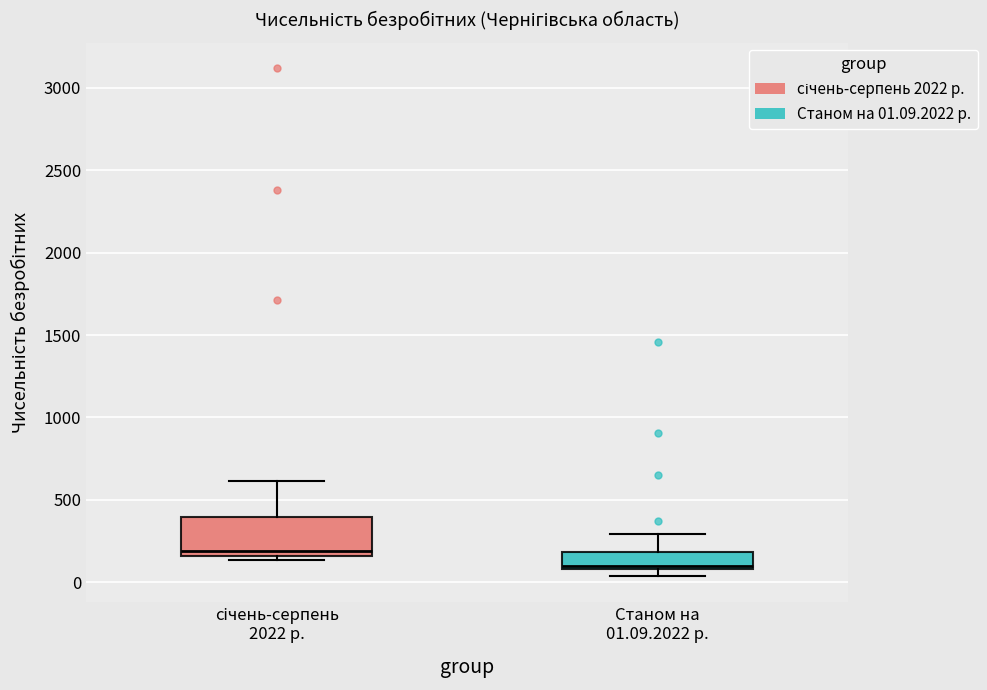

Reading left to right, transcribe this box plot: for each box, give where its median line is, the range the box spans, and where its two whiskers end, as read against the y-axis. The values are not printed on the chart, so give them approximately, as read against the axis.

січень-серпень 2022 р.: median 200, box 150 to 400, whiskers 150 (just below the box's lower edge) to 600
Станом на 01.09.2022 р.: median 100 (just above the box's lower edge), box 100 to 200, whiskers 50 to 300